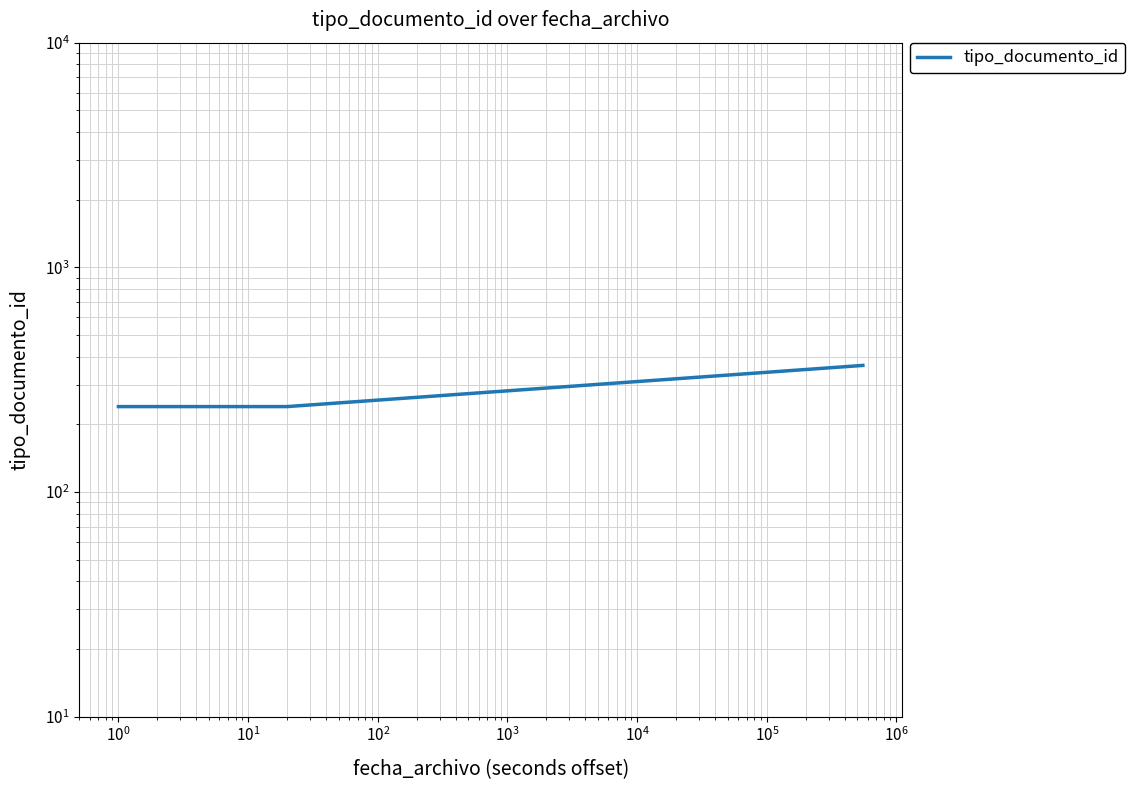

How many lines are shown in the chart?

1